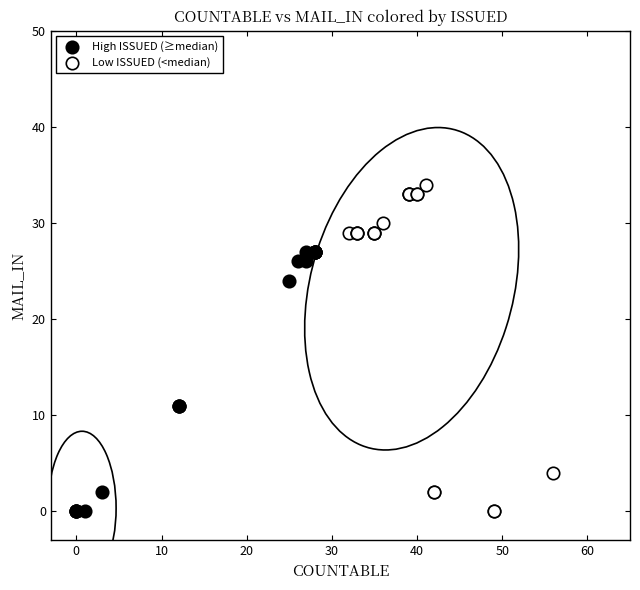

Which series reaches the maximum Y coordinate?

Low ISSUED (<median)